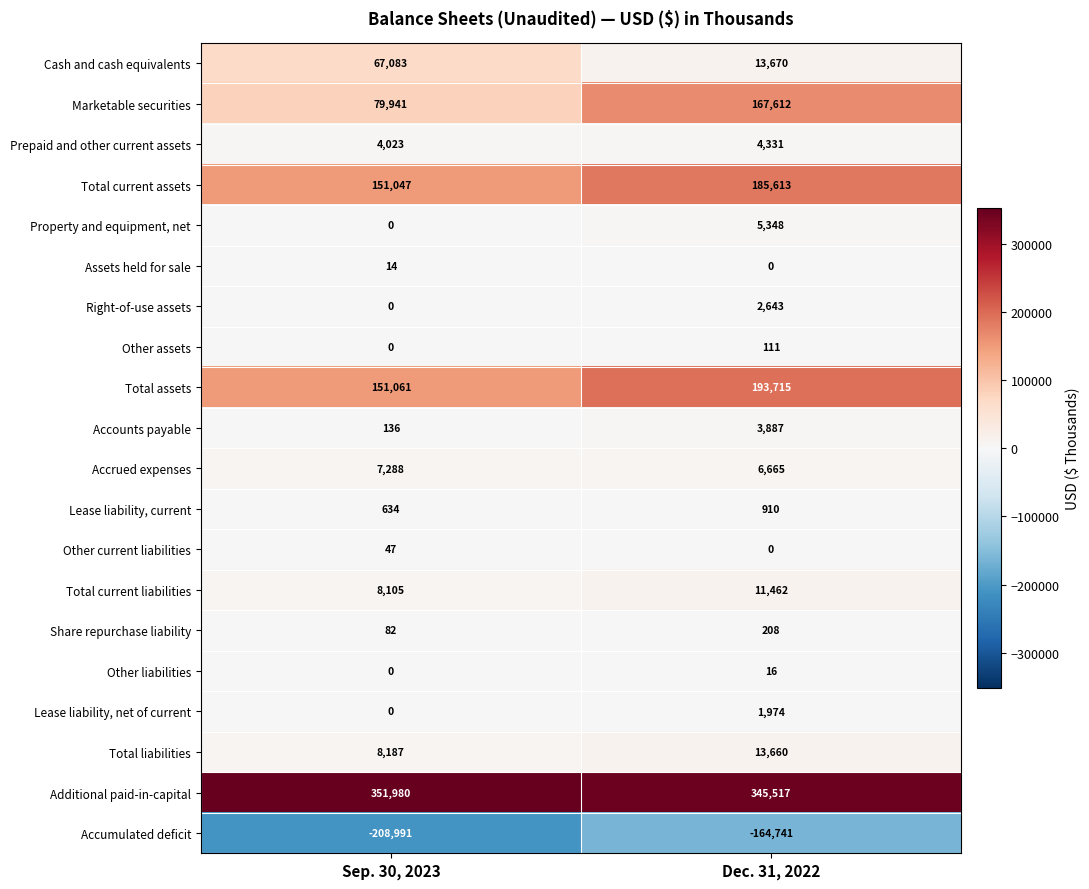

At which category does the chart reach its peak across all series?

Sep. 30, 2023